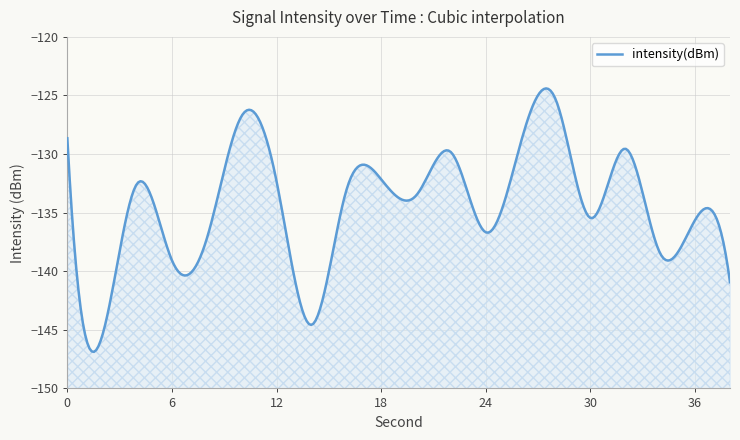

True or false: there are more than 1 points higher than both neighbors.

True